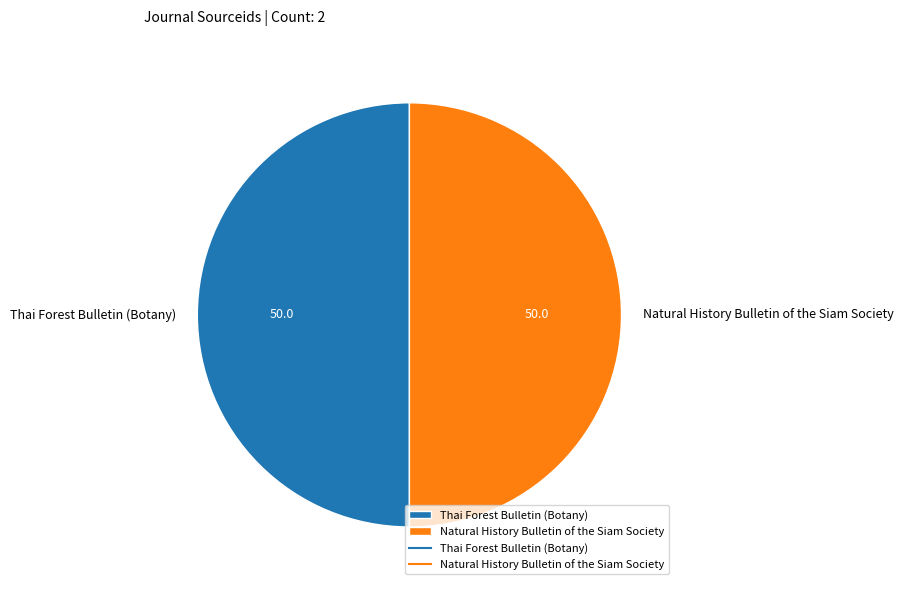

Approximately how many times larger is the value at Thai Forest Bulletin (Botany) compared to Natural History Bulletin of the Siam Society?

1.0